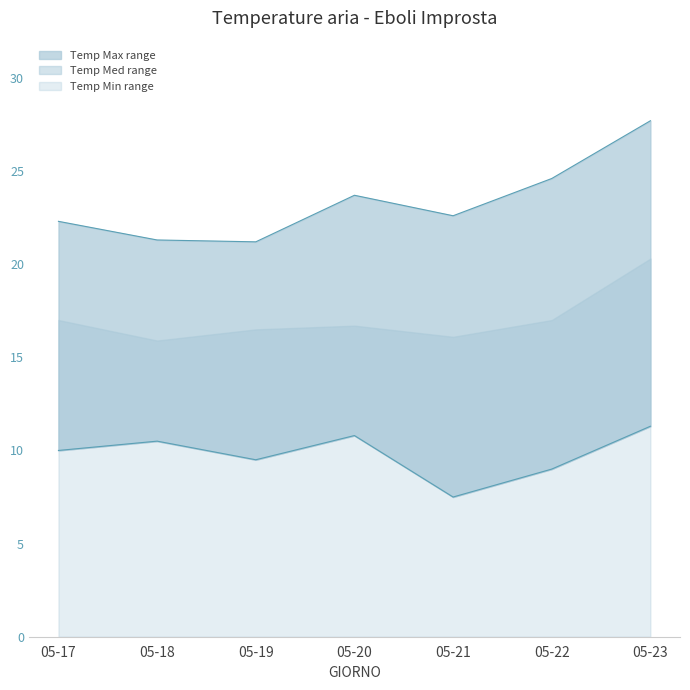

Count the Temp Min values in the range 9 to 10.

3